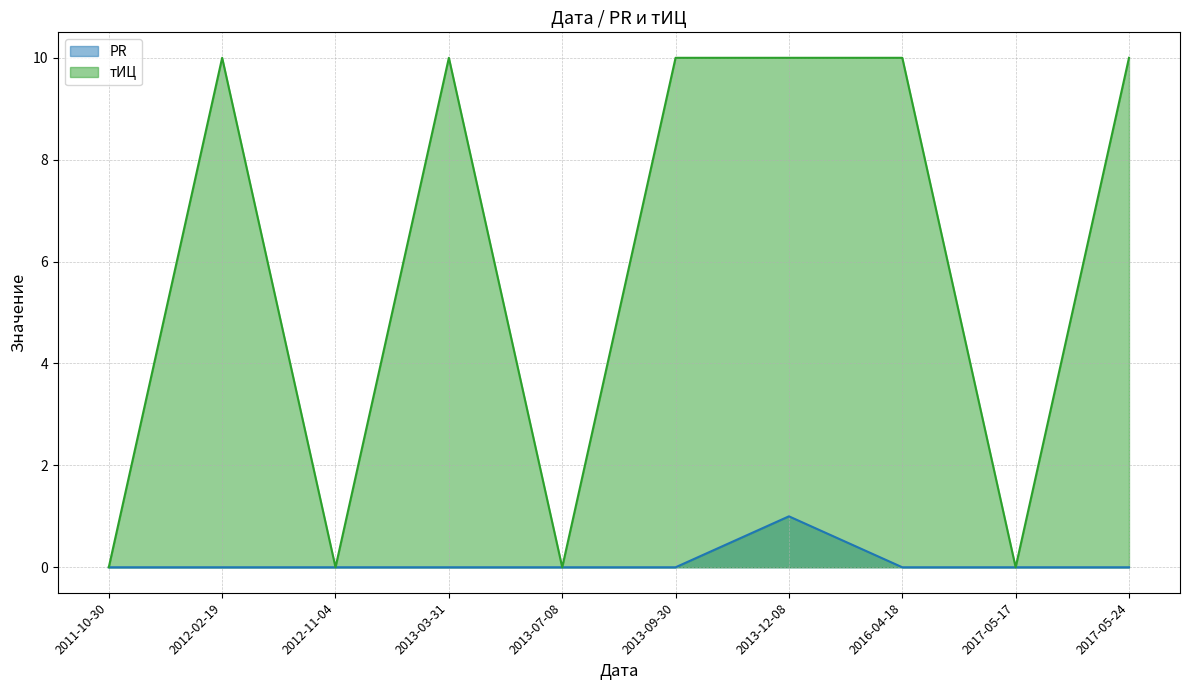

Reading left to right, what are all the values shown in this chart?

PR: 0	0	0	0	0	0	1	0	0	0
тИЦ: 0	10	0	10	0	10	10	10	0	10